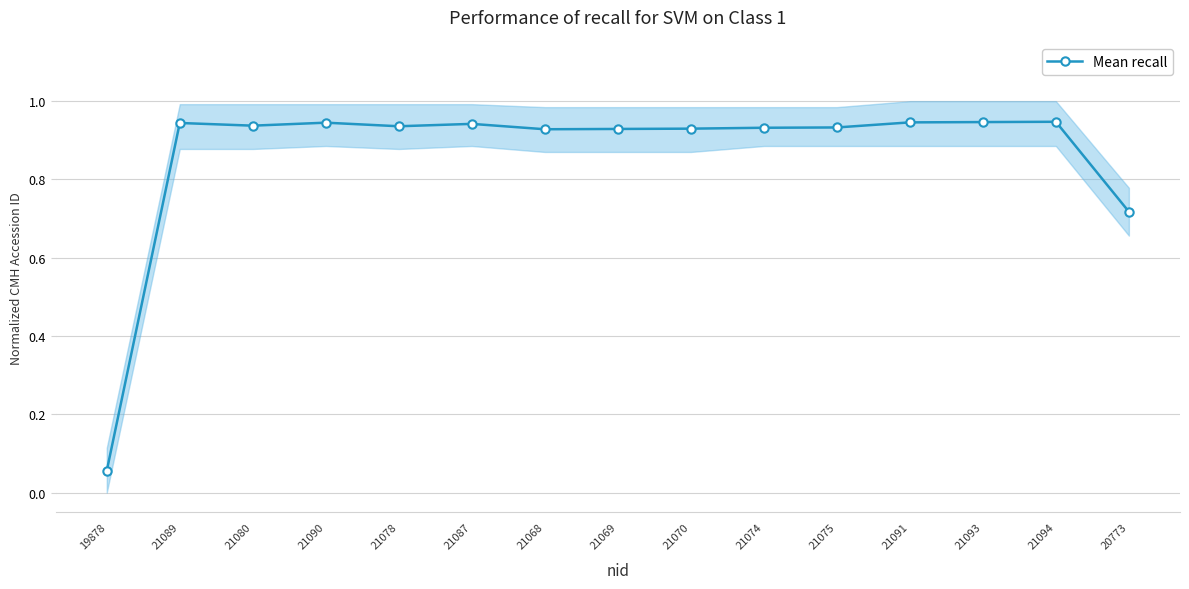

What is the minimum value shown in the chart?

0.1